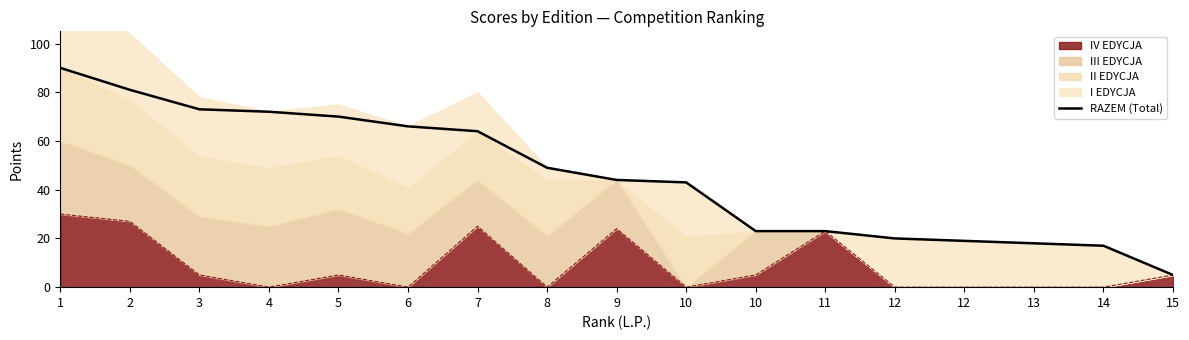

The value at 6 is 110. True or false?

False